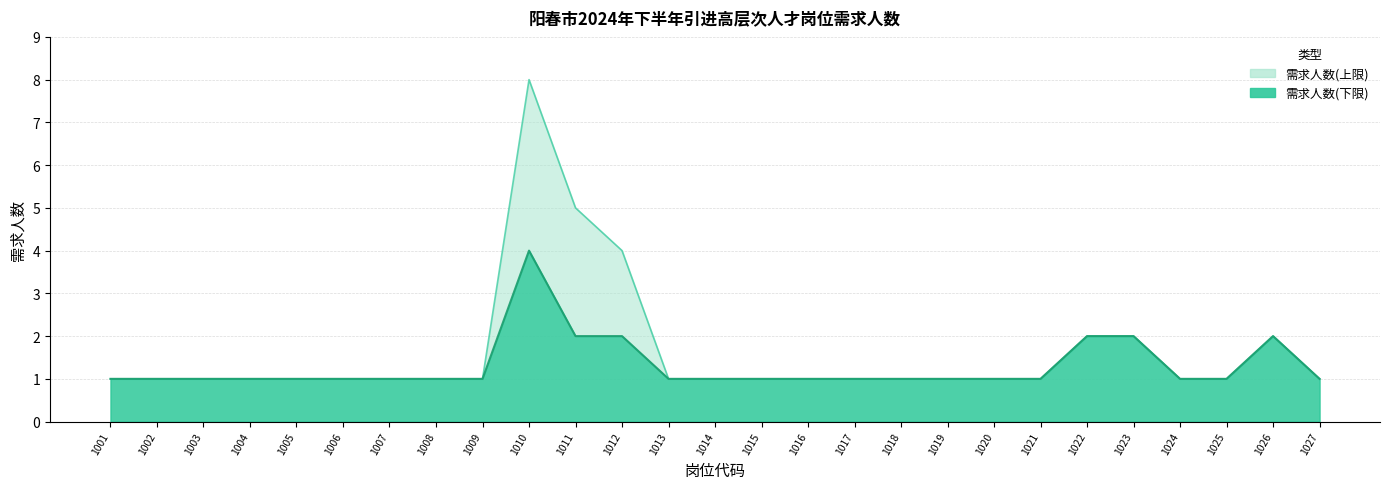

Read the 需求人数(下限) value at 1010.

4